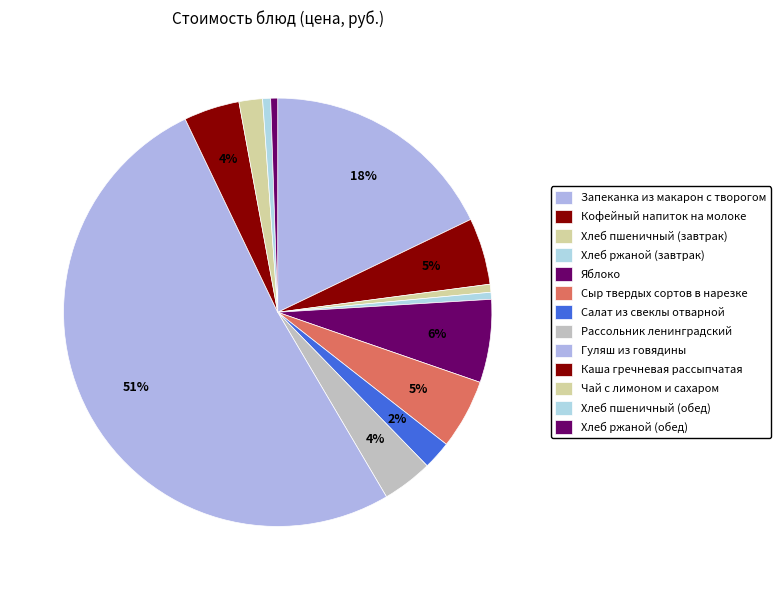

Approximately how many times larger is the value at Хлеб ржаной (обед) compared to Яблоко?

0.1